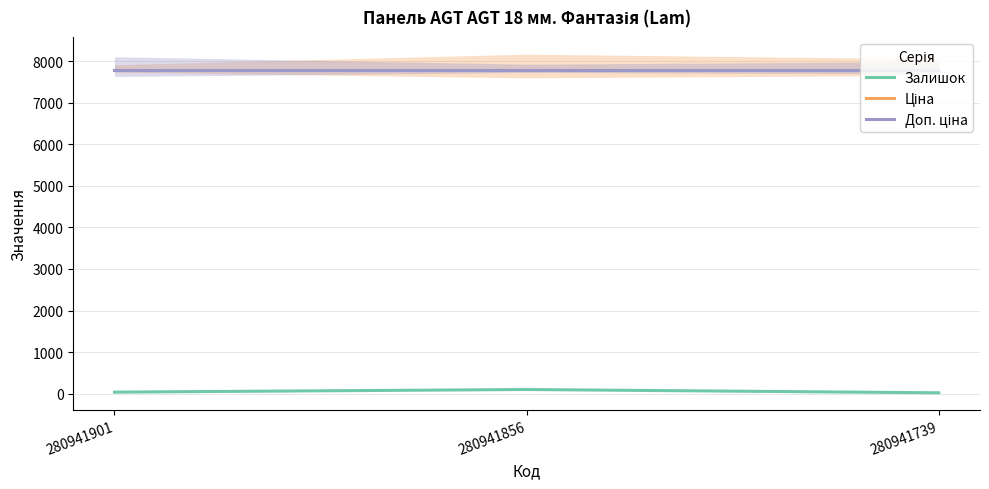

Between 280941739 and 280941901, which is larger?

280941901